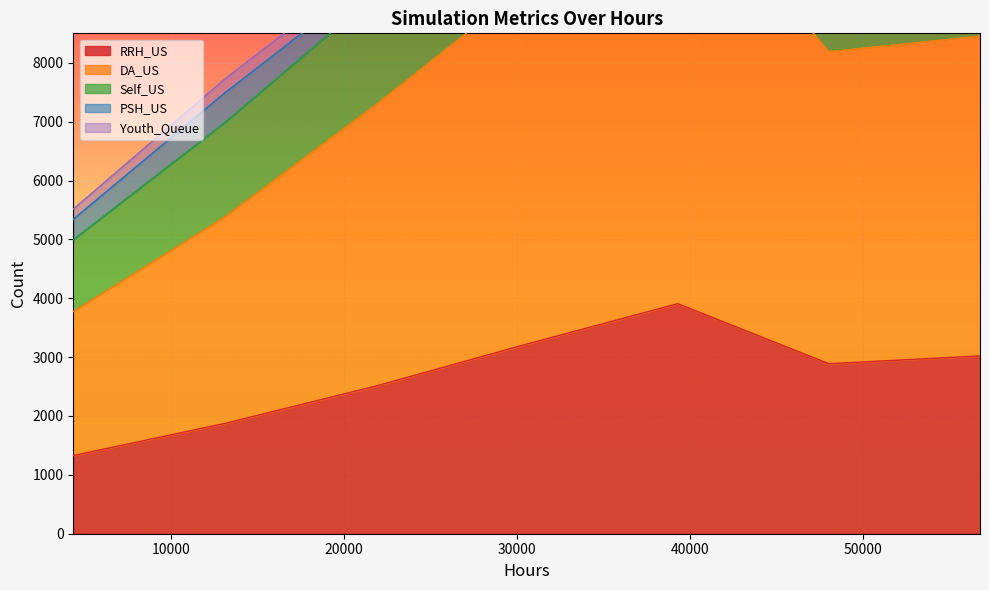

True or false: DA_US and Self_US cross at least once.

False